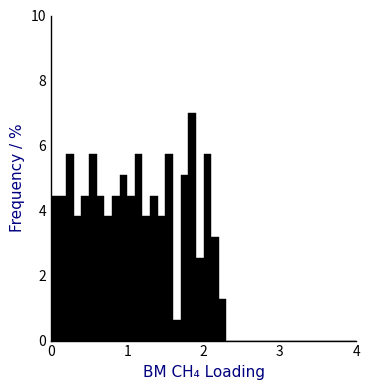

Around what value on the x-axis is the tallest bar? Give the approximate position of its centre, as read against the axis.

1.9